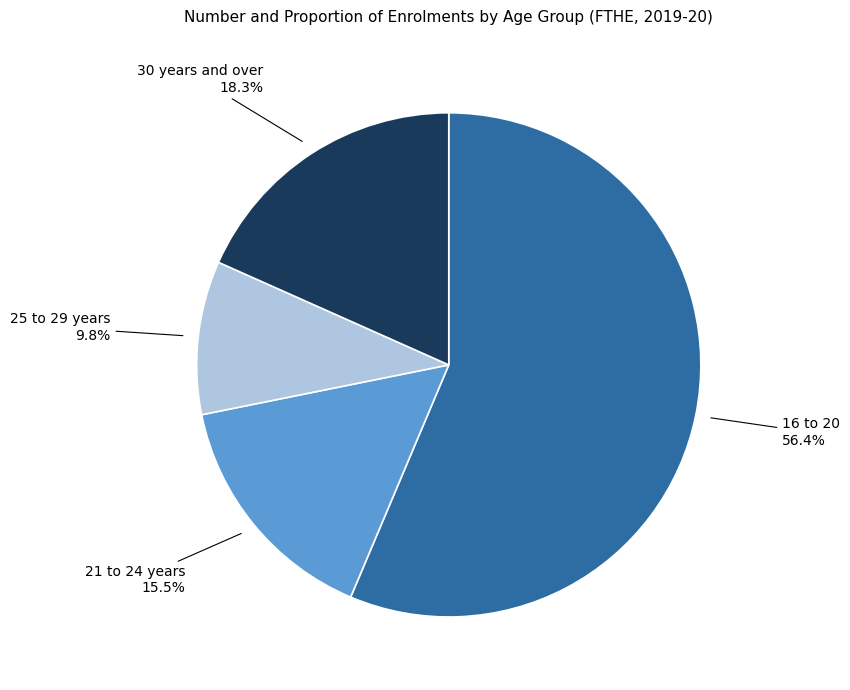

Does any single category account for the majority?

Yes